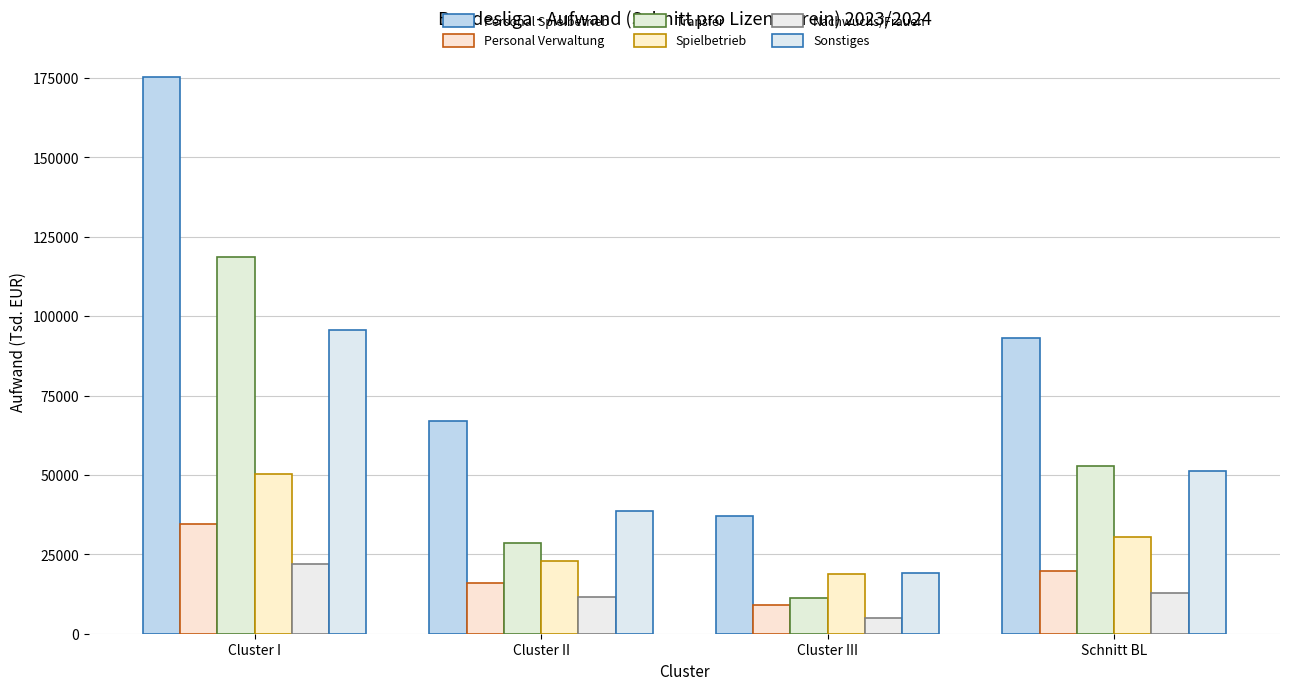

What is the value of the Personal Spielbetrieb bar at the 2nd from the left?

66854